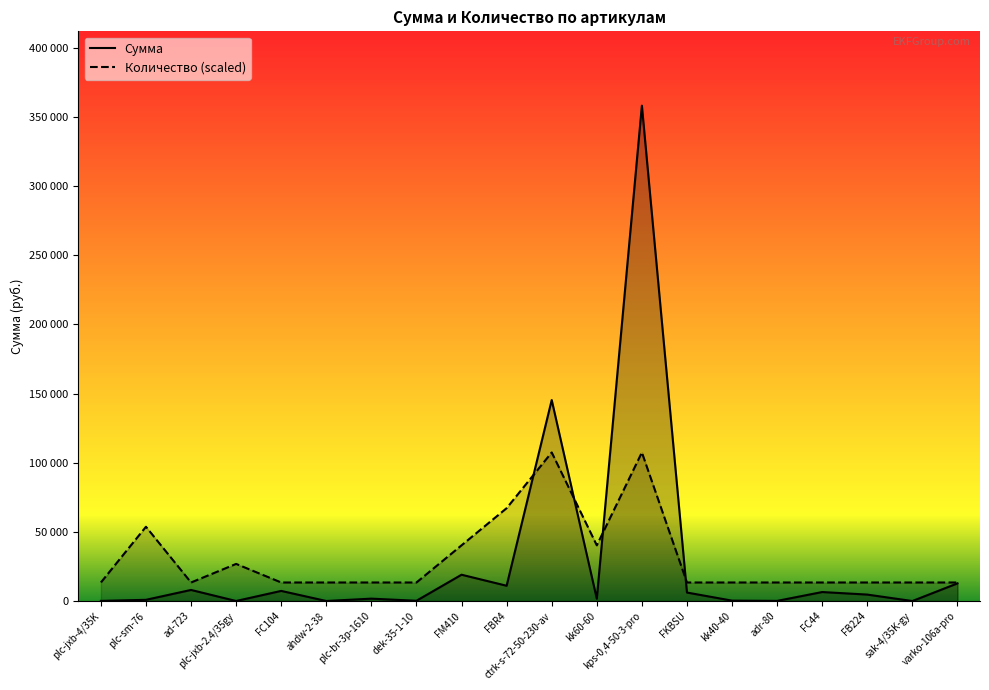

Rank the series by their average value, from highest to lowest.

Количество, Сумма